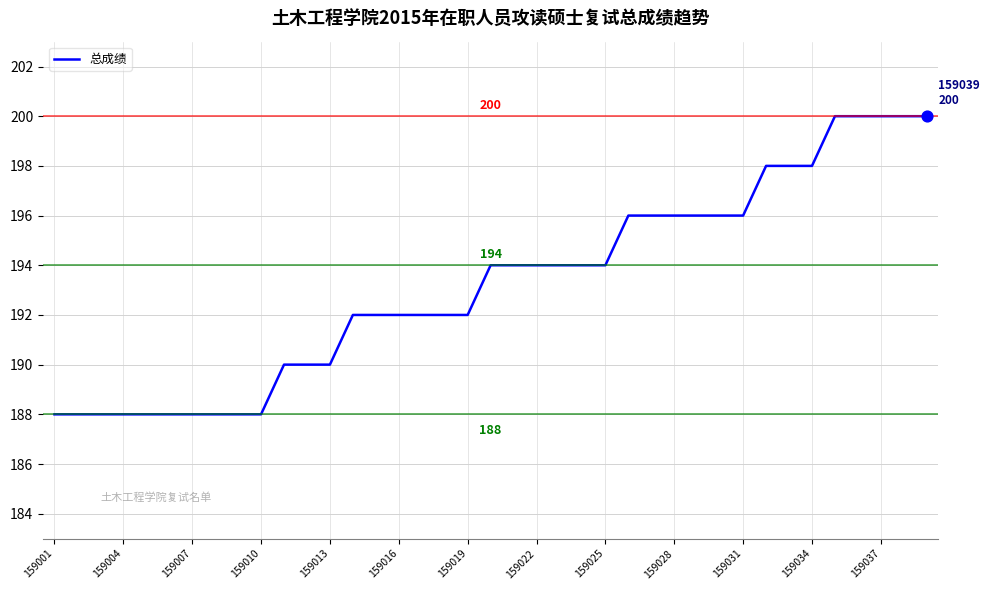

What is the difference between the maximum and minimum values?

12